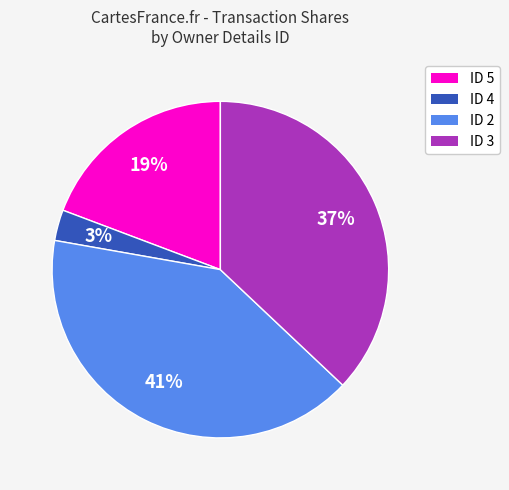

To the nearest percent, what is the average slice percentage?

25%